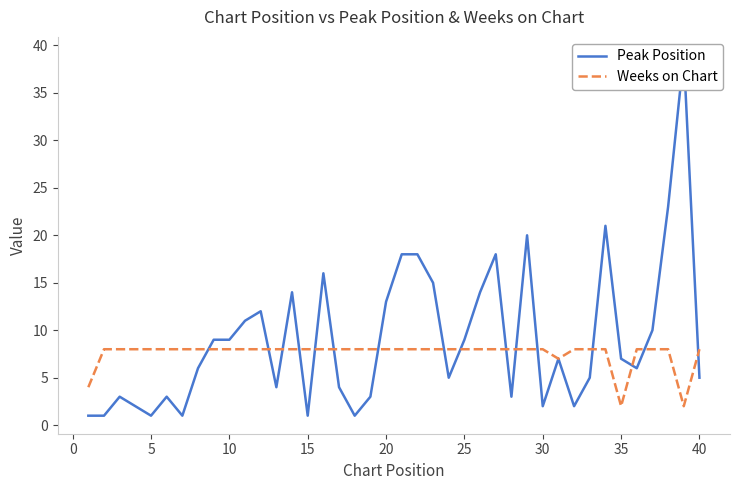

The value of Weeks on Chart at 20 is 8. True or false?

True